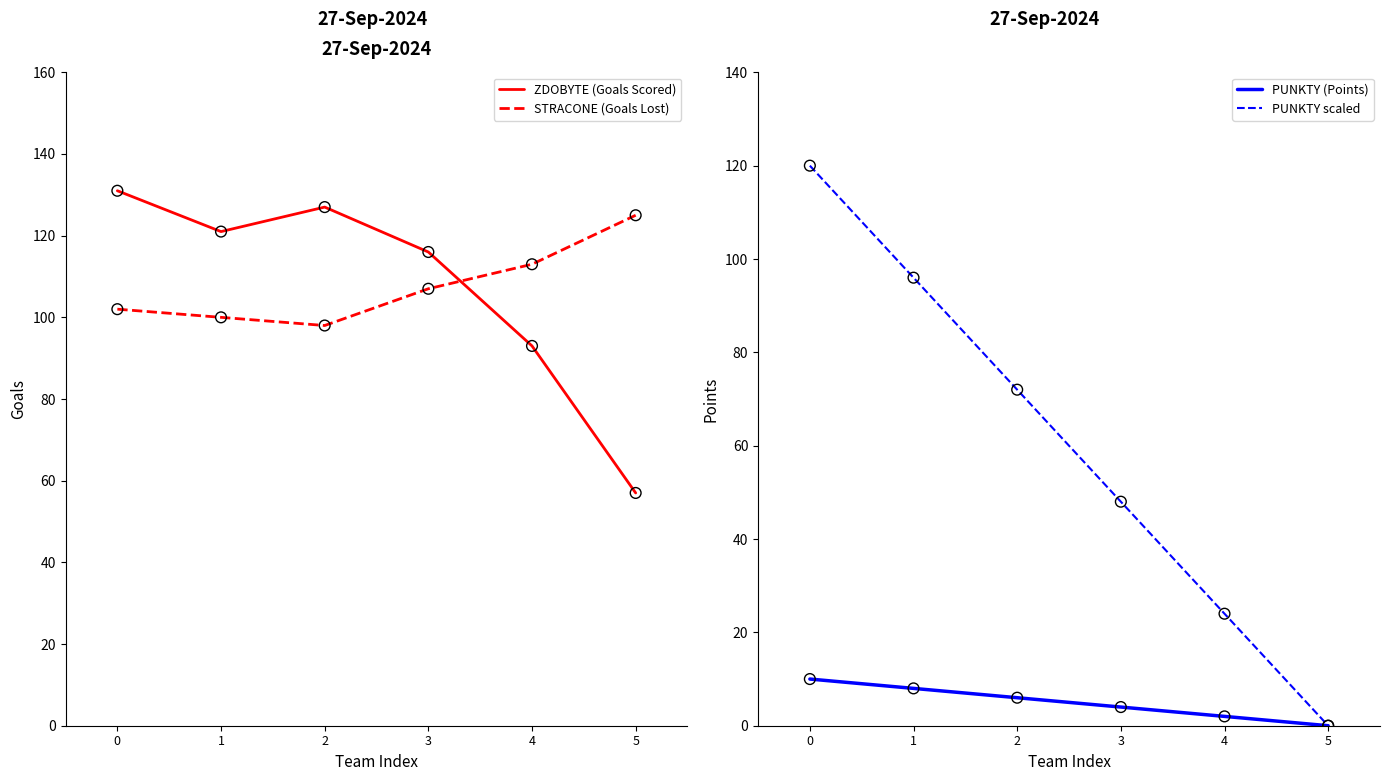

What is the total value across all series at 5?

182